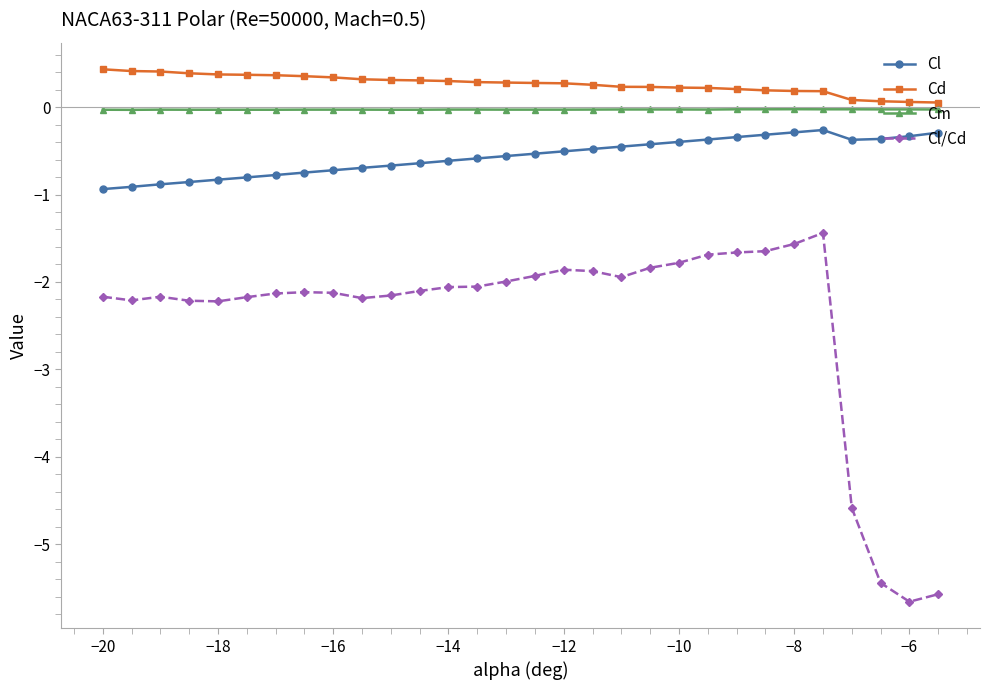

What is the difference between the maximum and minimum values in the Cl series?

0.7